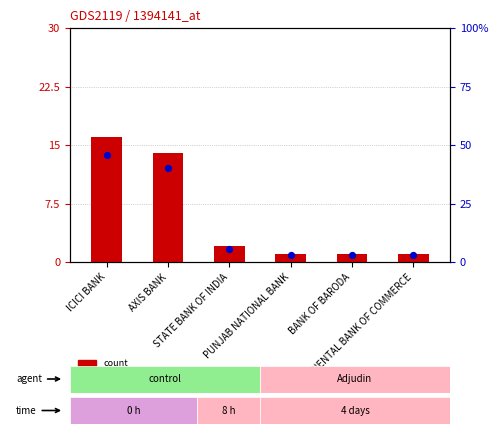

Which series reaches the maximum Y coordinate?

percentile rank within the sample